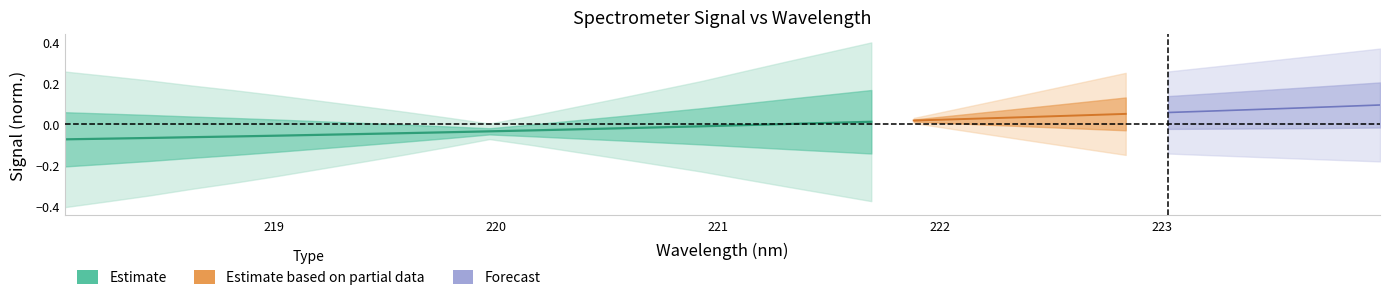

How many values are below 0?

17